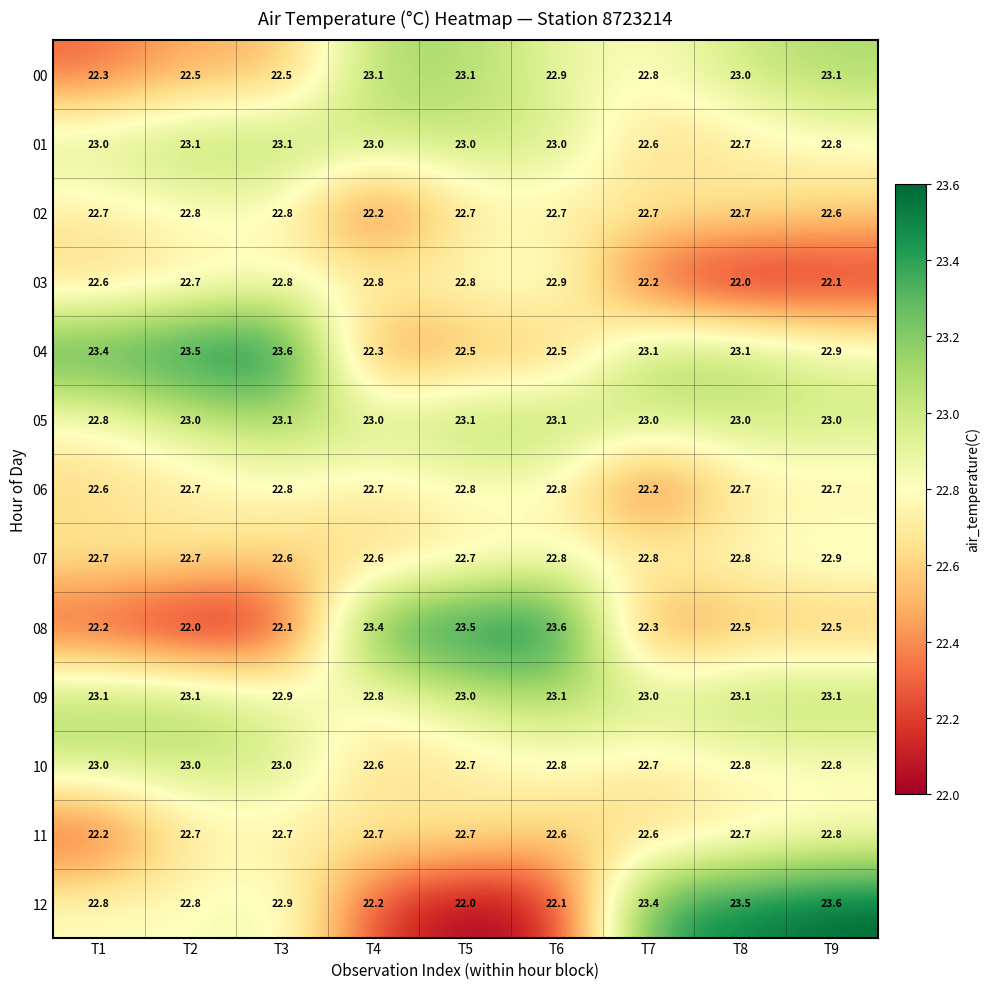

What is the sum of the 01 values at T6 and T3?

46.1